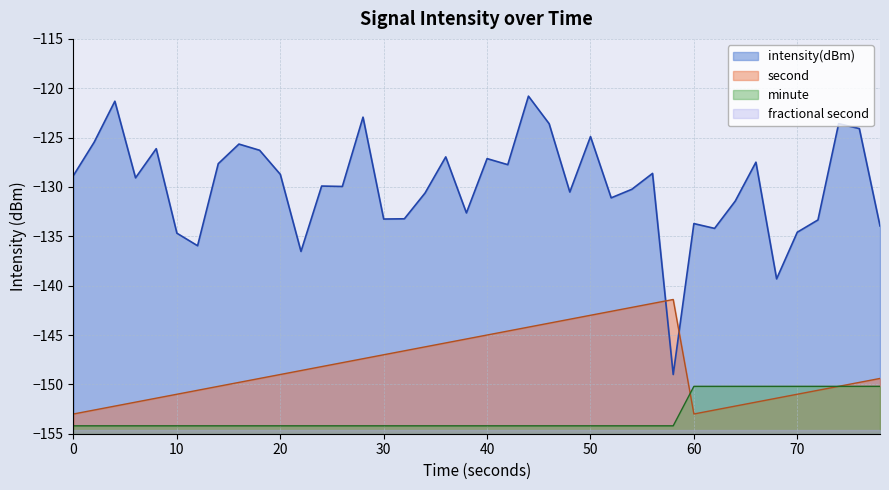

List the series in order of their peak value, lowest first.

fractional second, minute, second, intensity(dBm)